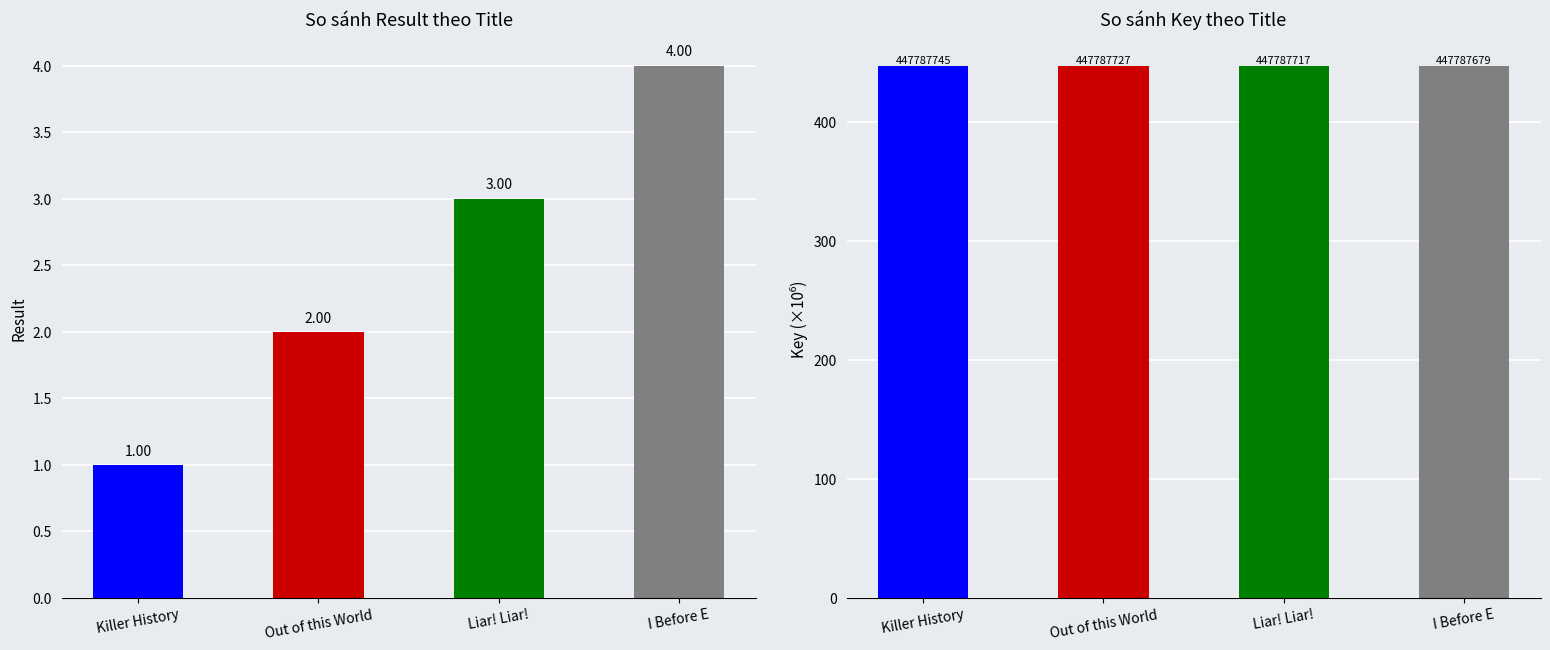

Which category has the highest value in the Key (×10⁶) series?

Killer History